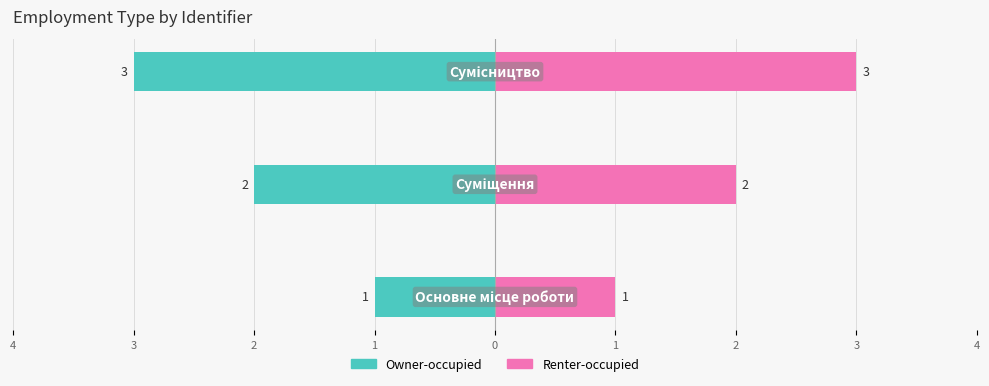

Which series has the largest range (max minus min)?

Owner-occupied